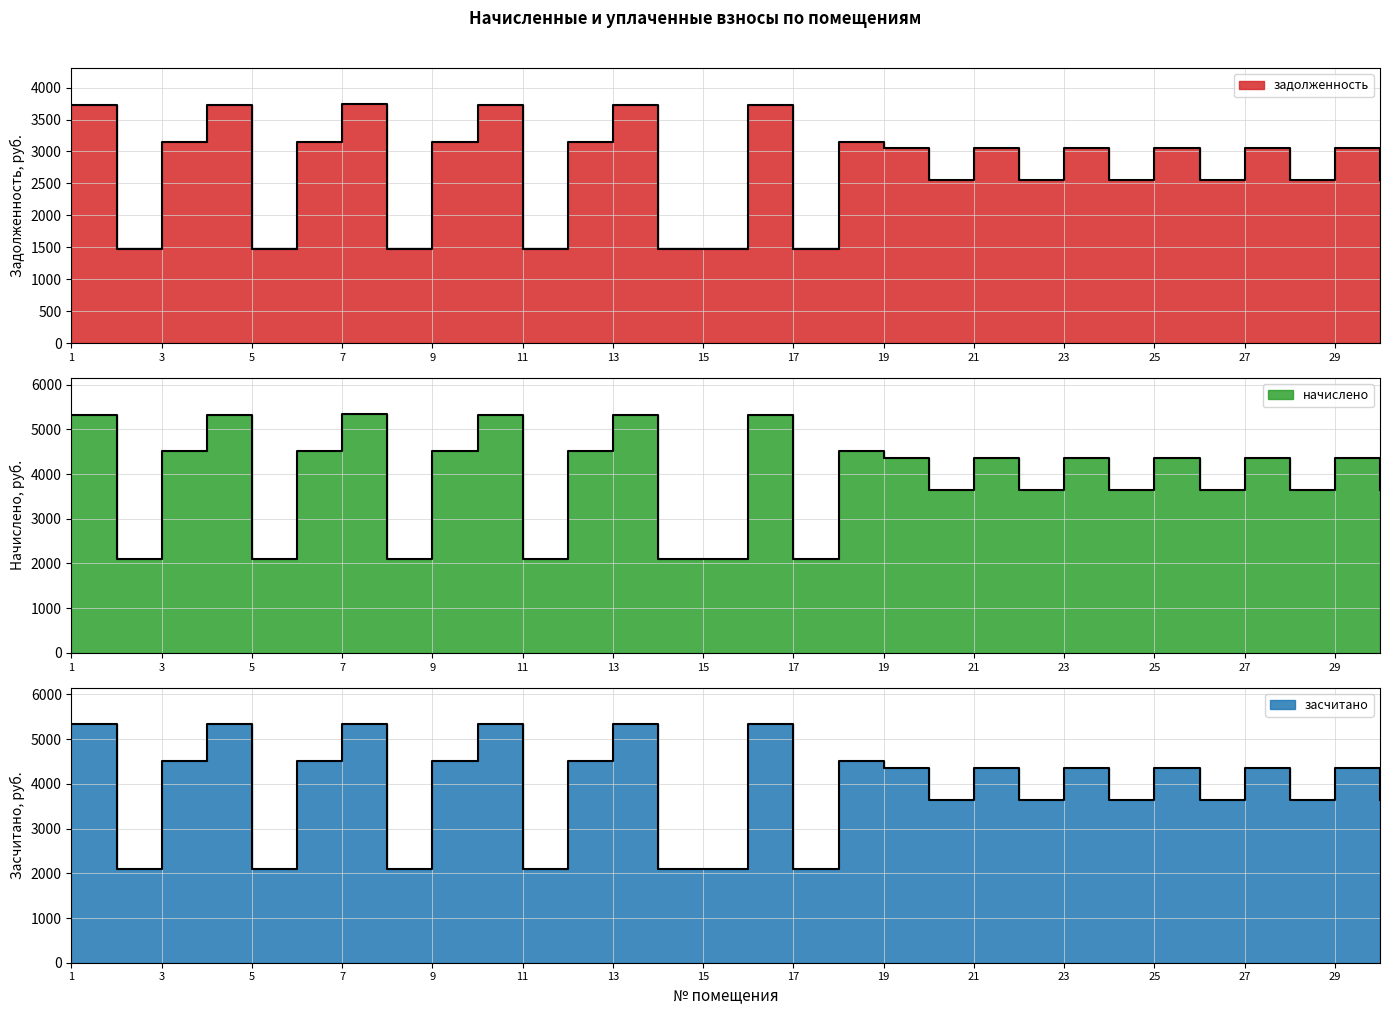

Reading left to right, transcribe all the data shown in this chart.

задолженность: 1=3731.0	2=1474.2	3=3153.2	4=3731.0	5=1474.2	6=3153.2	7=3744.7	8=1474.2	9=3153.2	10=3731.0	11=1474.2	12=3153.2	13=3731.0	14=1474.2	15=1474.2	16=3731.0	17=1474.2	18=3153.2	19=3048.5	20=2548.0	21=3048.5	22=2548.0	23=3048.5	24=2548.0	25=3048.5	26=2548.0	27=3048.5	28=2548.0	29=3048.5	30=2548.0
начислено: 1=5330.0	2=2106.0	3=4504.5	4=5330.0	5=2106.0	6=4504.5	7=5349.5	8=2106.0	9=4504.5	10=5330.0	11=2106.0	12=4504.5	13=5330.0	14=2106.0	15=2106.0	16=5330.0	17=2106.0	18=4504.5	19=4355.0	20=3640.0	21=4355.0	22=3640.0	23=4355.0	24=3640.0	25=4355.0	26=3640.0	27=4355.0	28=3640.0	29=4355.0	30=3640.0
засчитано: 1=5330.0	2=2106.0	3=4504.5	4=5330.0	5=2106.0	6=4504.5	7=5349.5	8=2106.0	9=4504.5	10=5330.0	11=2106.0	12=4504.5	13=5330.0	14=2106.0	15=2106.0	16=5330.0	17=2106.0	18=4504.5	19=4355.0	20=3640.0	21=4355.0	22=3640.0	23=4355.0	24=3640.0	25=4355.0	26=3640.0	27=4355.0	28=3640.0	29=4355.0	30=3640.0